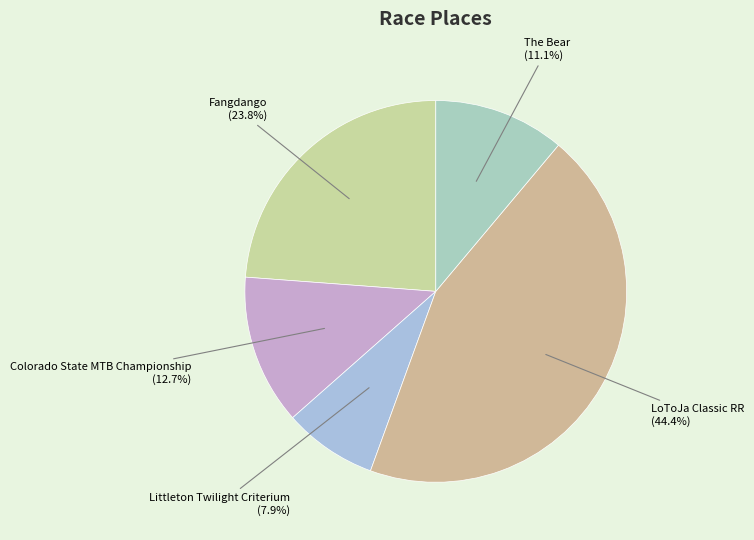

Which slice is the largest?

LoToJa Classic RR